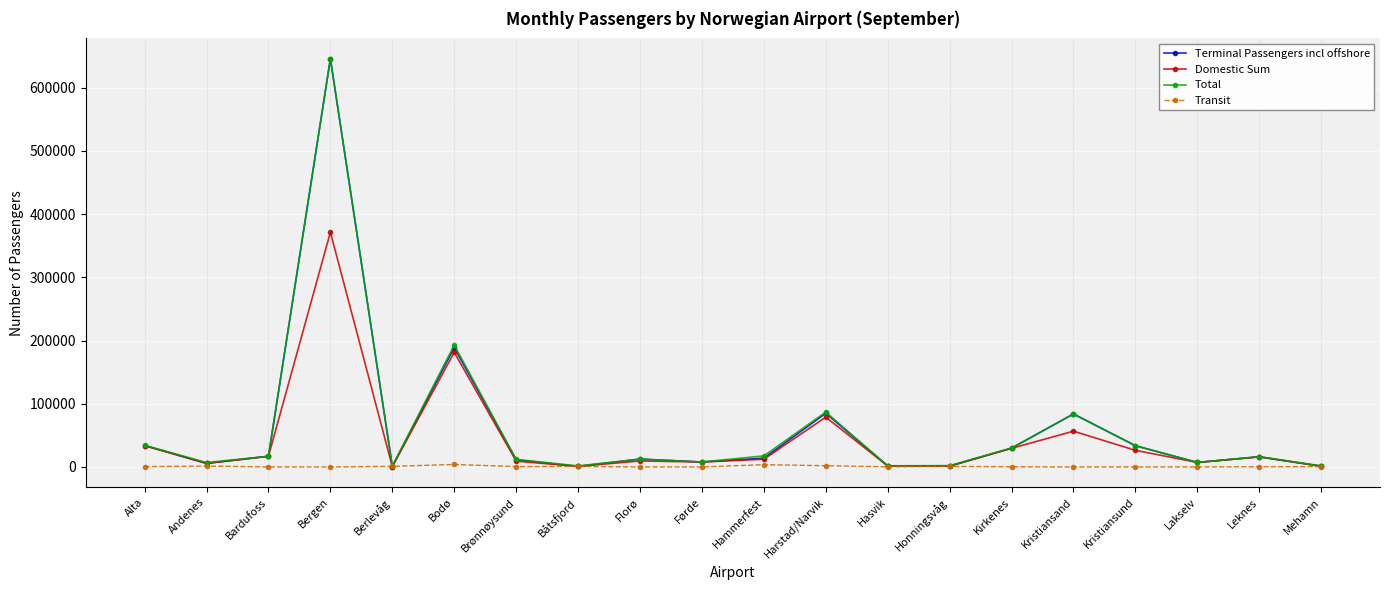

True or false: Domestic Sum has more than 2 points higher than both neighbors.

True